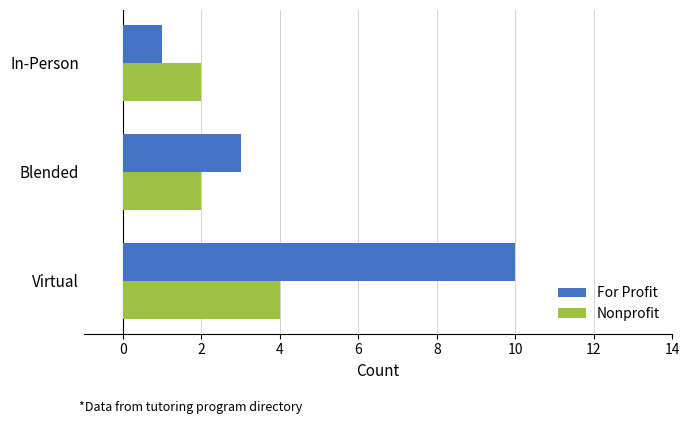

Rank the series by their average value, from highest to lowest.

For Profit, Nonprofit